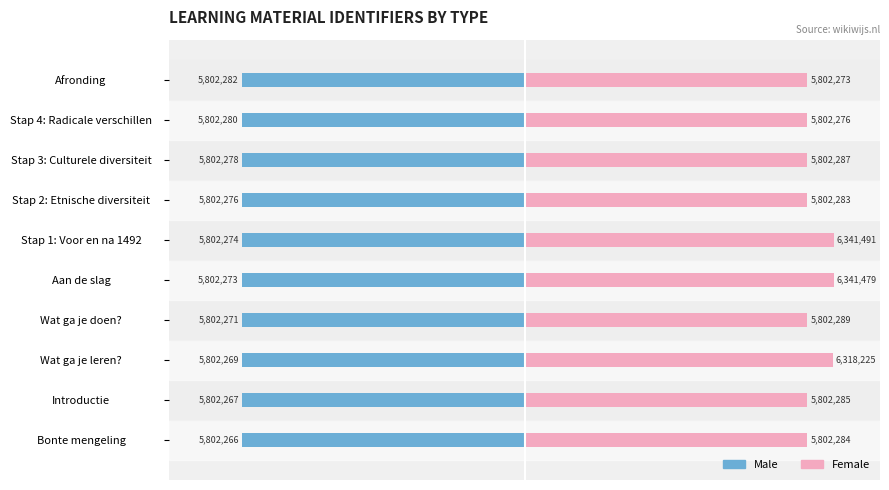

List the series in order of their peak value, highest first.

Female, Male